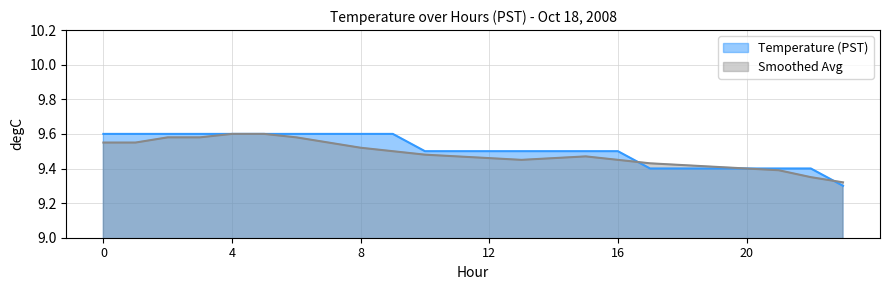

True or false: Temperature (PST) has more than 1 interior local peaks.

False